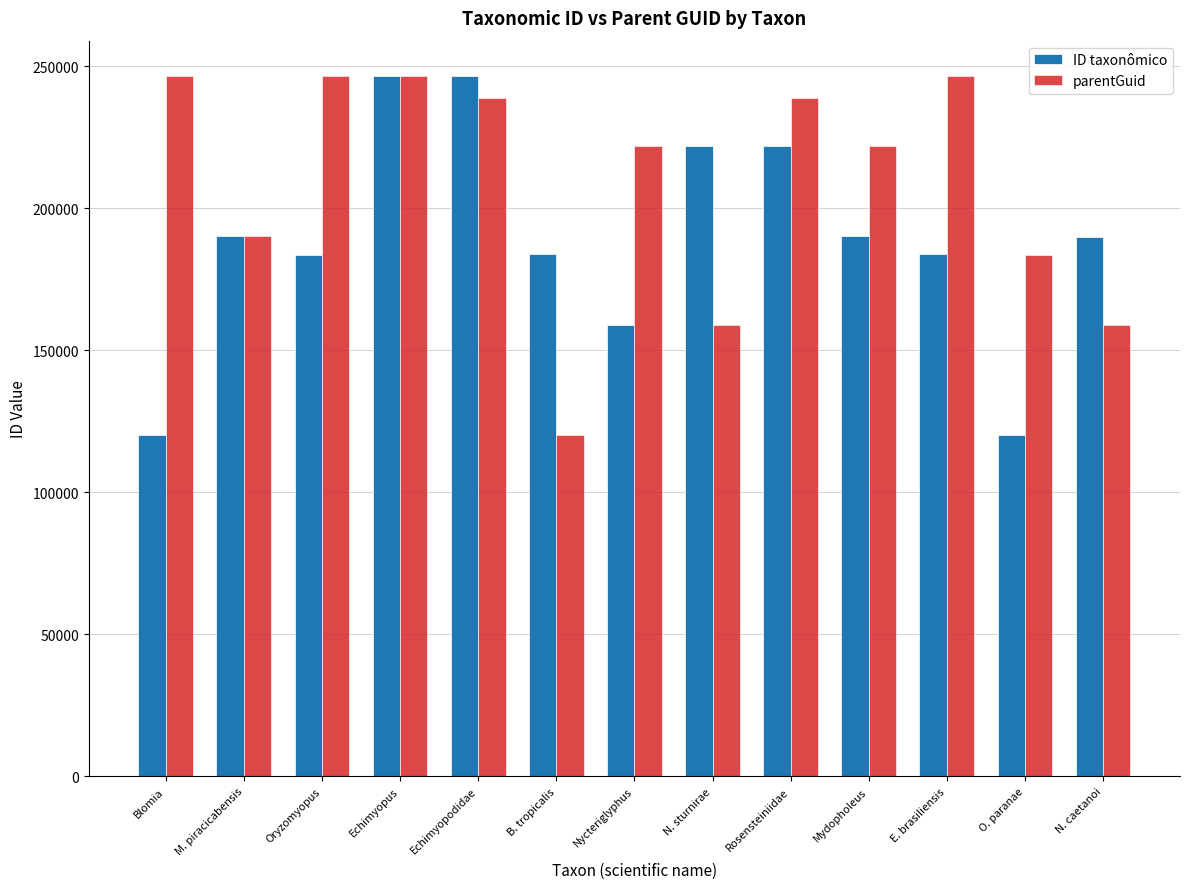

At which label does parentGuid first exceed 221846?

Blomia